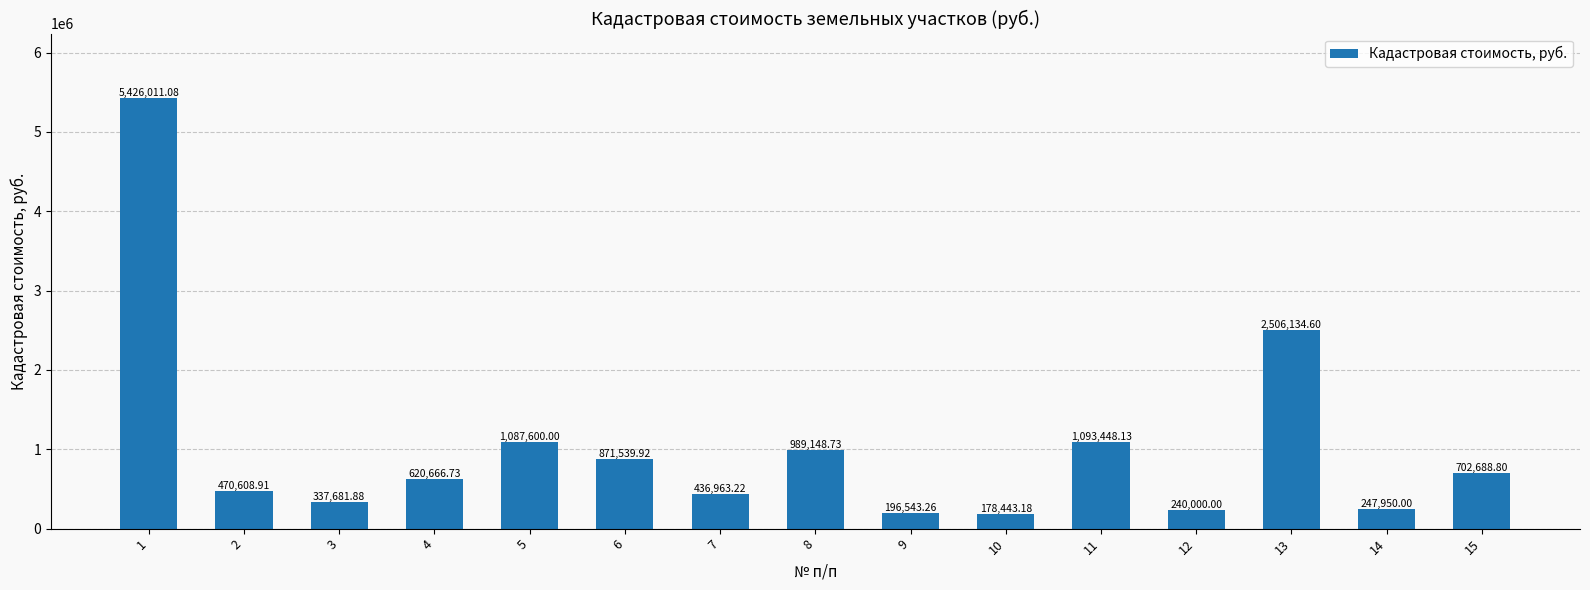

What is the value of the 11th bar from the left?

1093448.1